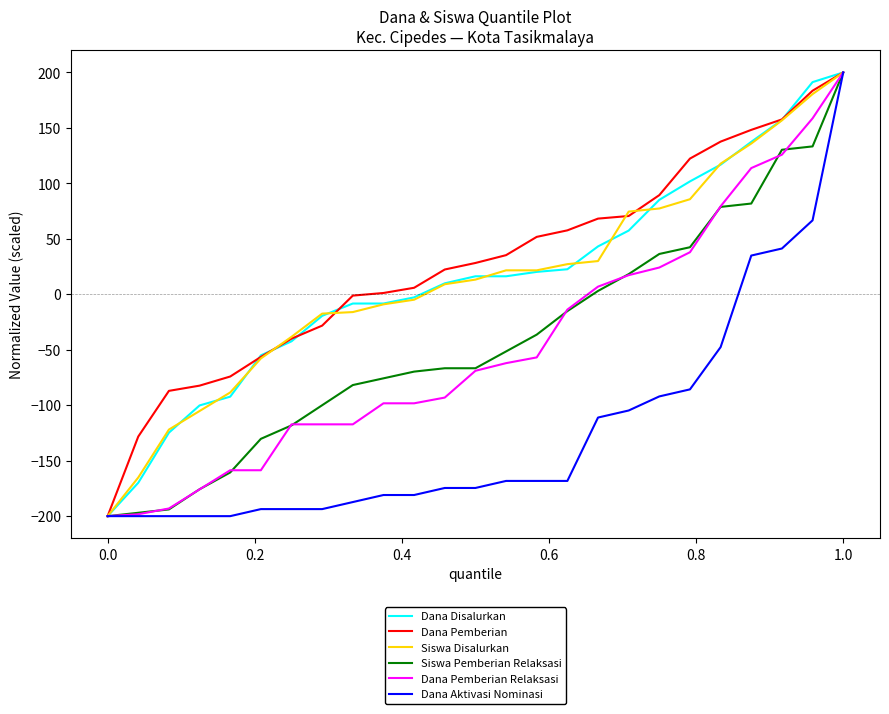

What is the highest value of the Dana Disalurkan series?

200.0